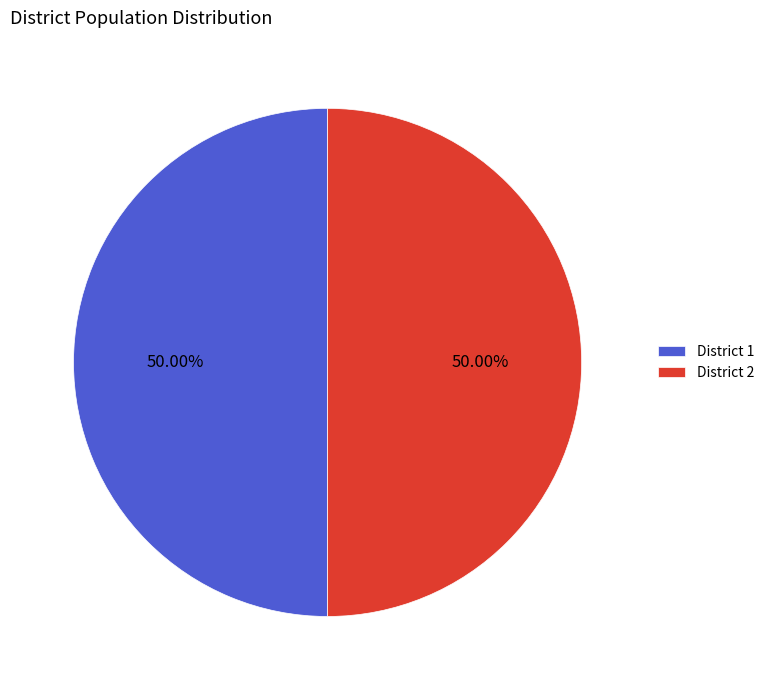

Do District 2 and District 1 together represent more than half of the pie?

Yes